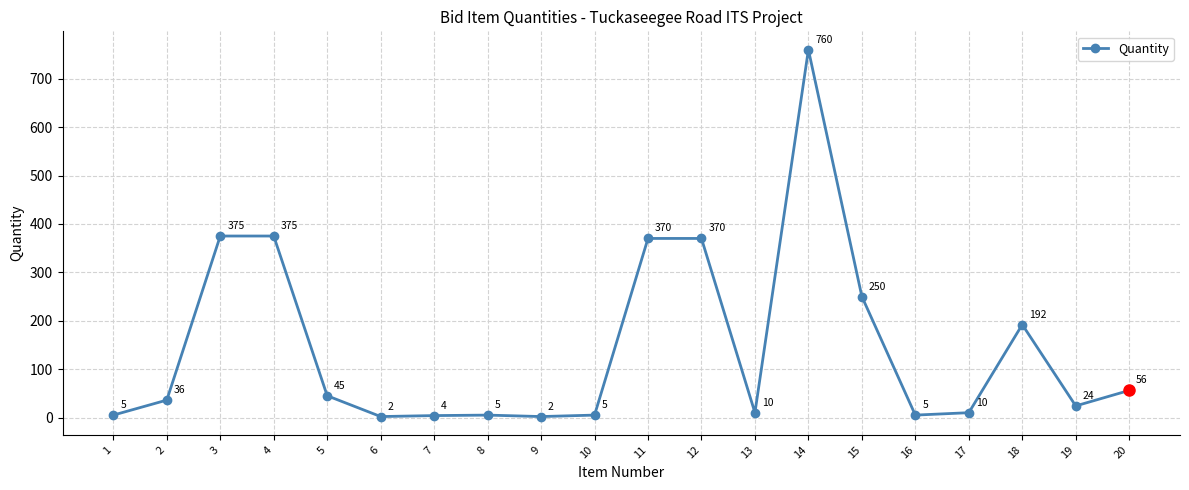

What is the value of the 16th point from the left?

5